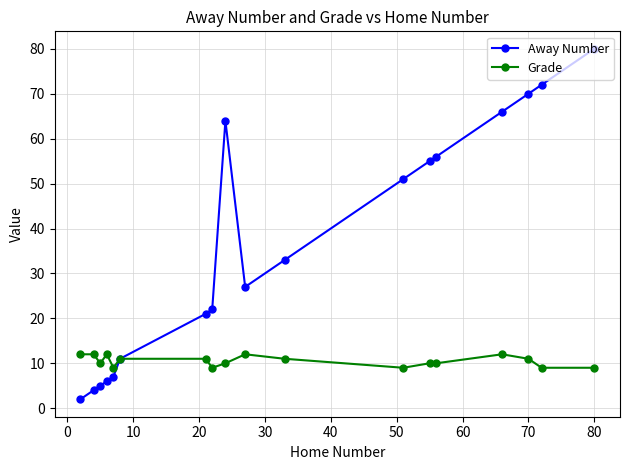

Which series has the largest range (max minus min)?

Away Number